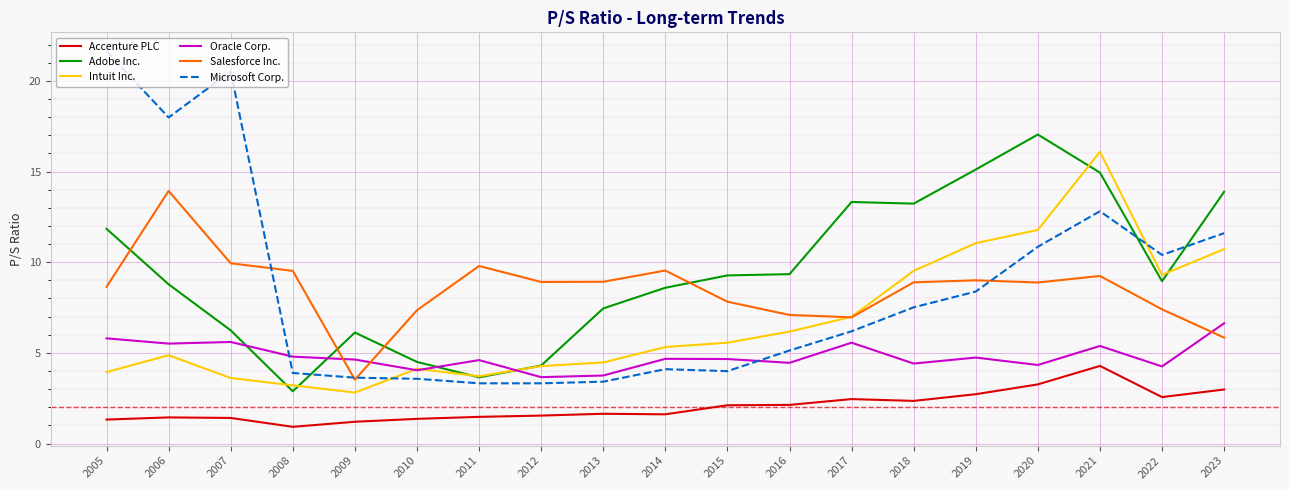

Where does the Salesforce Inc. series first go above 8?

2005